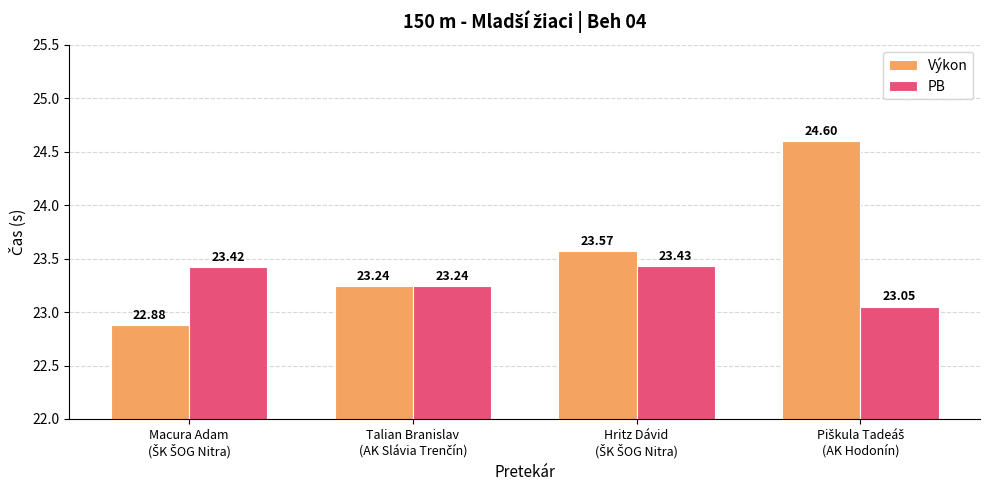

Reading left to right, extract all data points from this chart.

Výkon: 22.9	23.2	23.6	24.6
PB: 23.4	23.2	23.4	23.1